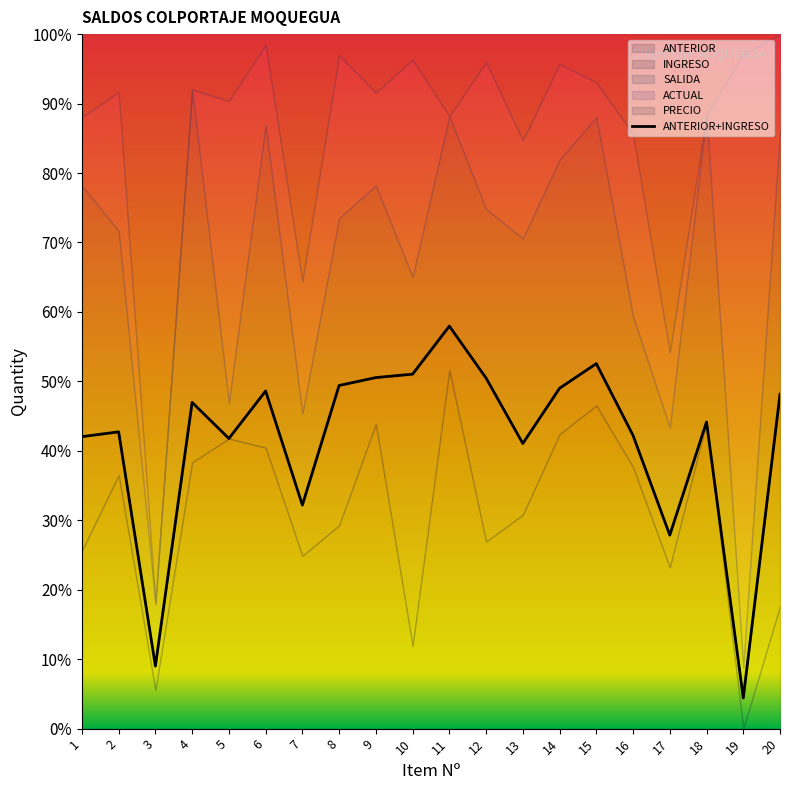

Reading left to right, list all the values displayed in this chart.

1=42.0	2=42.7	3=9.0	4=47.0	5=41.8	6=48.6	7=32.2	8=49.4	9=50.5	10=51.0	11=58.0	12=50.5	13=41.1	14=49.0	15=52.6	16=42.2	17=27.9	18=44.2	19=4.4	20=48.2